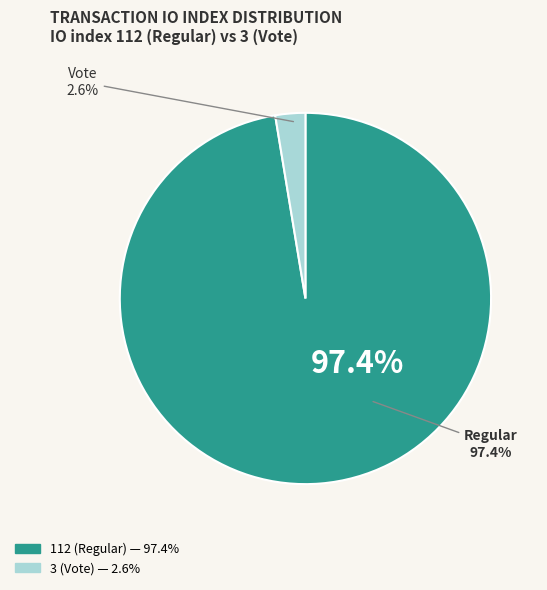

To the nearest percent, what is the average slice percentage?

50%